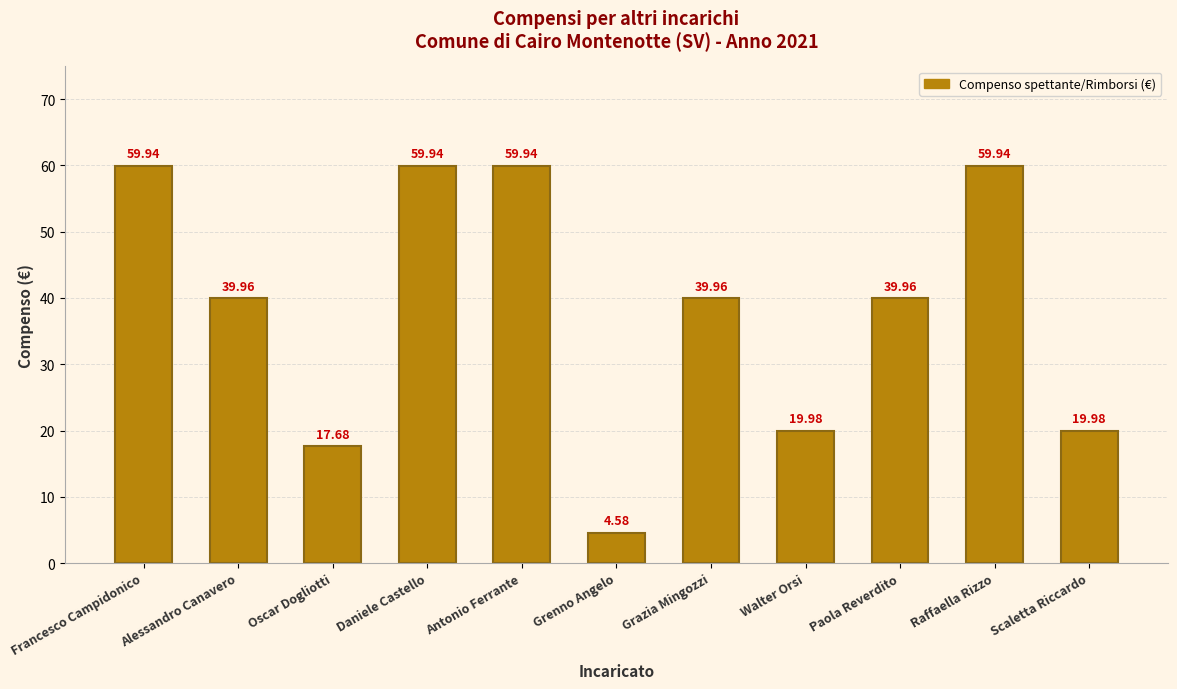

Which label corresponds to the smallest value in the chart?

Grenno Angelo